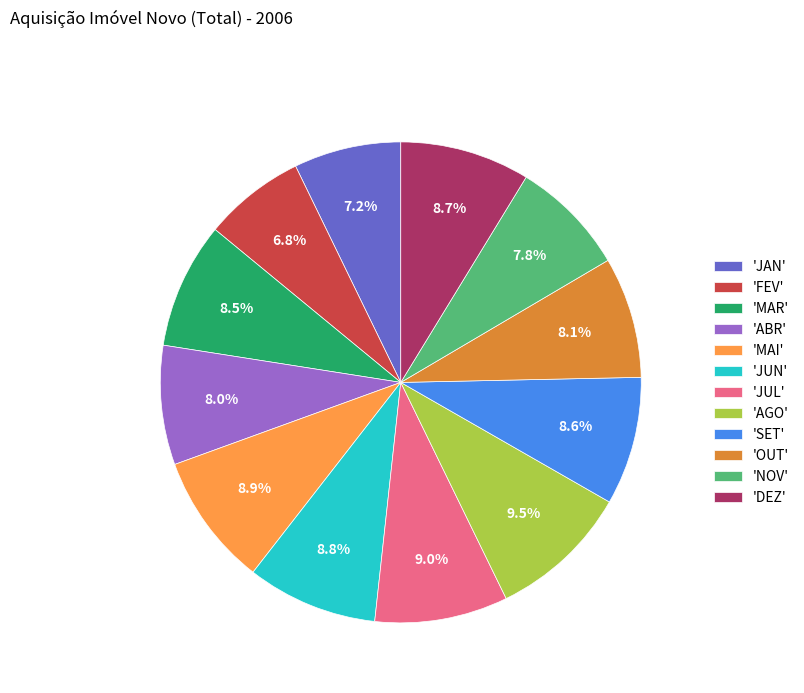

Combined, do 'JUL' and 'JAN' account for over 50%?

No